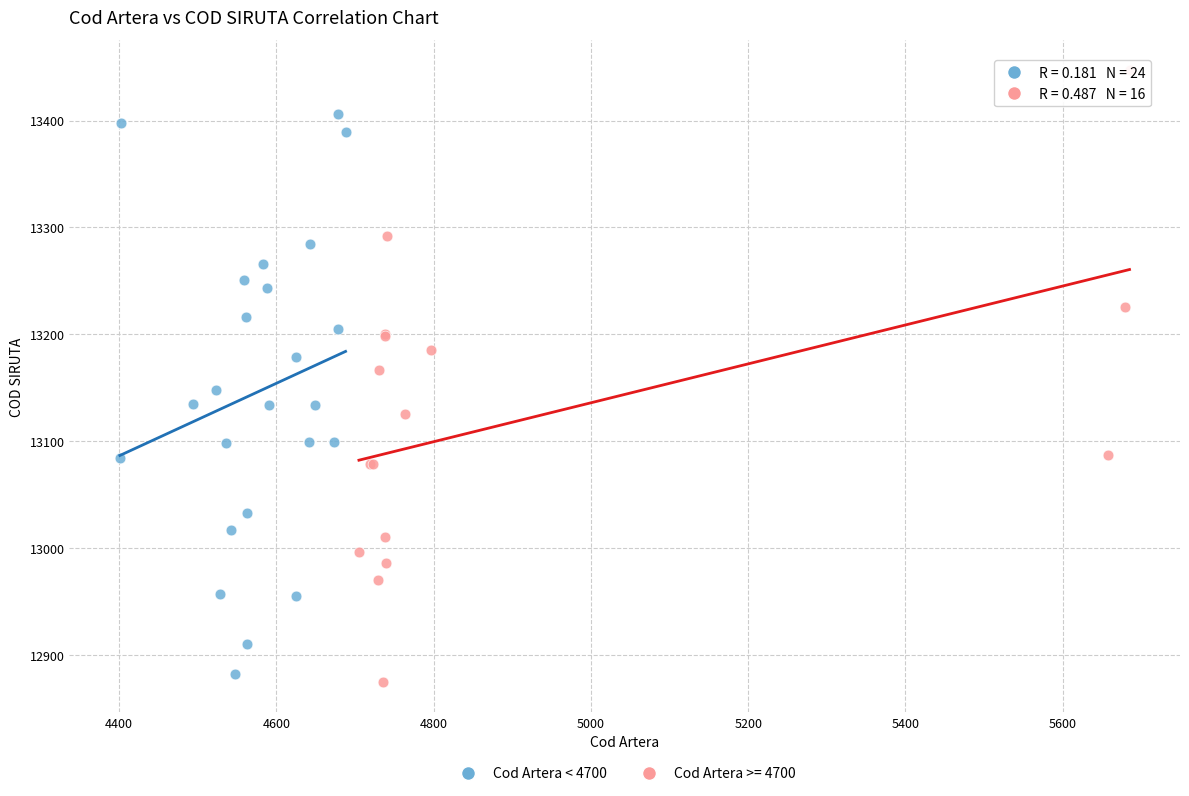

Which series has the widest spread of Y values?

Cod Artera >= 4700